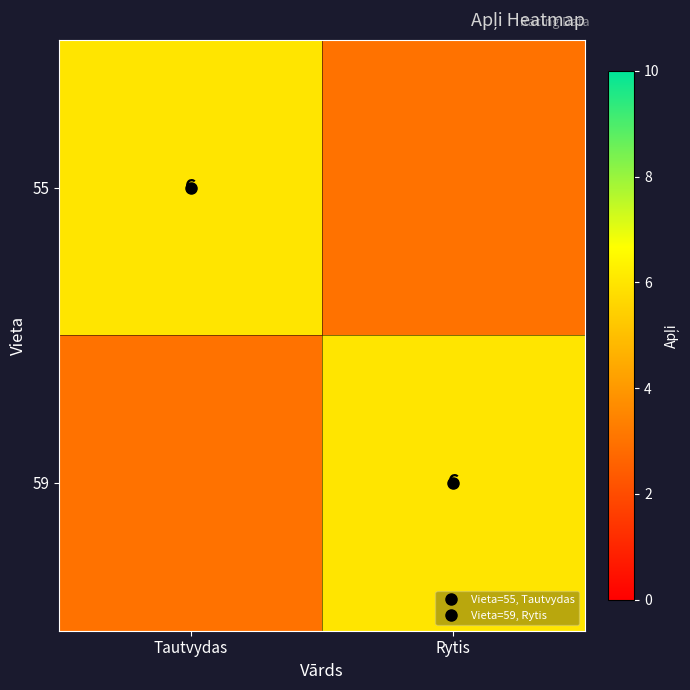

Between Tautvydas and Rytis, which is larger?

Tautvydas